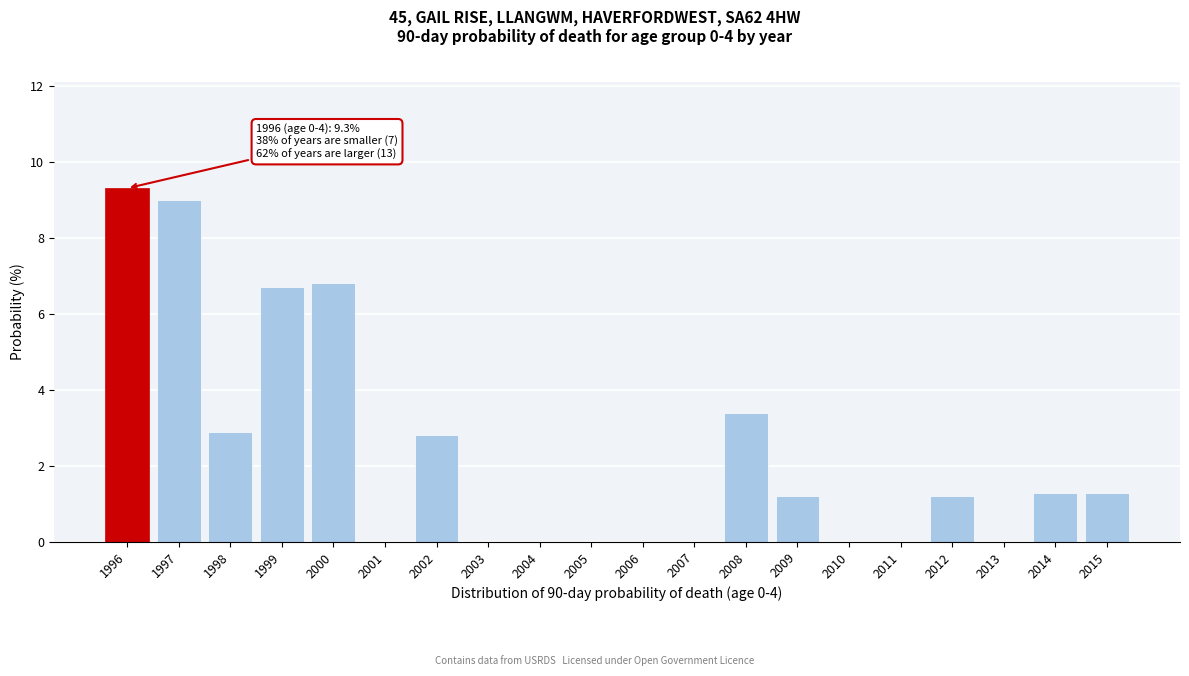

Reading left to right, transcribe all the data shown in this chart.

1996=9.3	1997=9.0	1998=2.9	1999=6.7	2000=6.8	2001=0.0	2002=2.8	2003=0.0	2004=0.0	2005=0.0	2006=0.0	2007=0.0	2008=3.4	2009=1.2	2010=0.0	2011=0.0	2012=1.2	2013=0.0	2014=1.3	2015=1.3